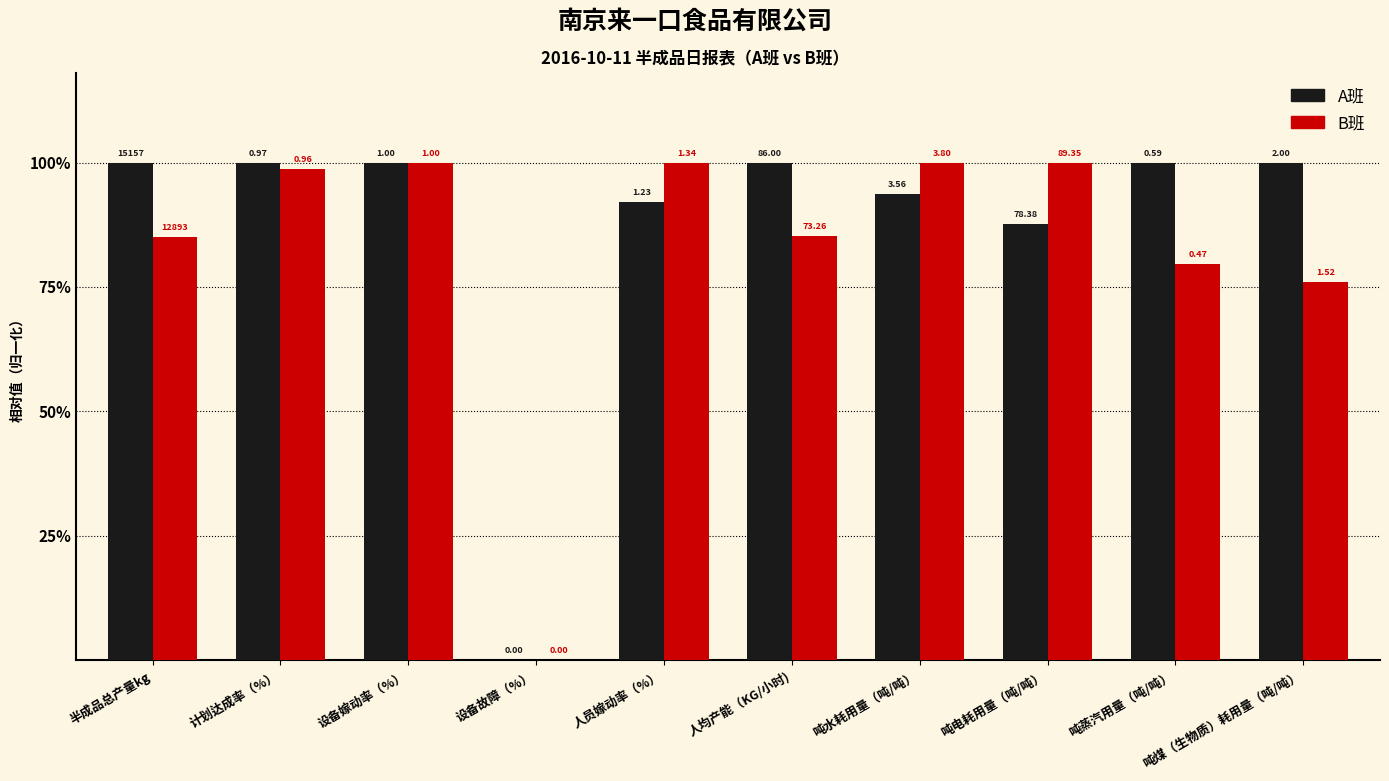

What are all the series names shown in the legend?

A班, B班